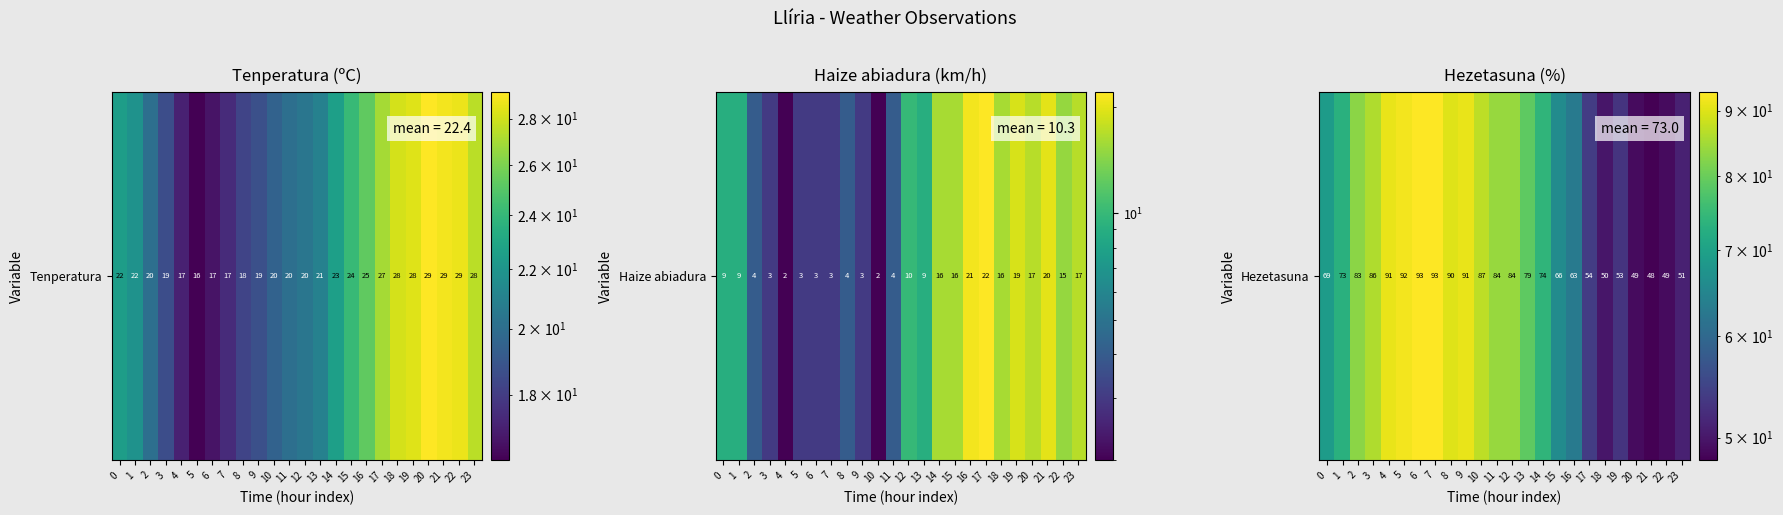

Rank the categories by value from highest to lowest.

6, 7, 5, 4, 9, 8, 10, 3, 11, 12, 2, 13, 14, 1, 0, 15, 16, 17, 19, 23, 18, 20, 22, 21